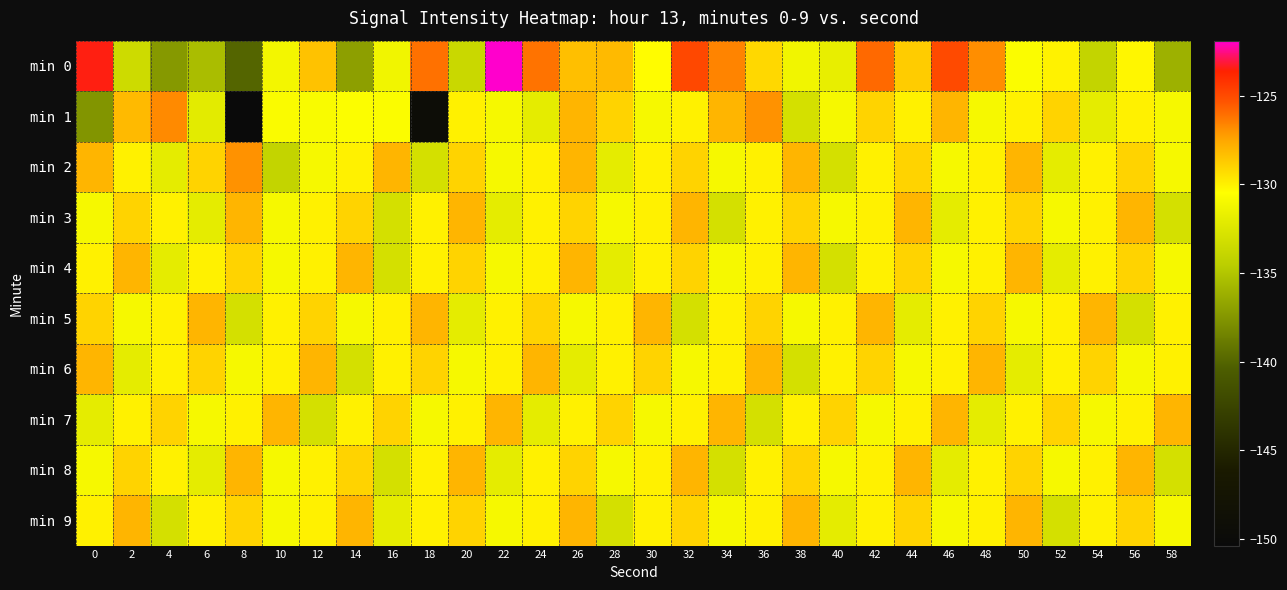

Reading right to left, extract all data points from this chart.

min 0: 58=-136.1	56=-130.2	54=-134.0	52=-130.1	50=-130.7	48=-126.9	46=-125.0	44=-128.7	42=-125.8	40=-131.8	38=-131.3	36=-129.2	34=-126.6	32=-124.9	30=-130.4	28=-128.2	26=-128.3	24=-126.2	22=-121.9	20=-133.7	18=-126.1	16=-131.3	14=-137.0	12=-128.4	10=-131.2	8=-140.0	6=-135.4	4=-137.3	2=-133.4	0=-123.5
min 1: 58=-131.0	56=-130.0	54=-132.0	52=-129.0	50=-130.0	48=-131.0	46=-128.0	44=-130.0	42=-129.0	40=-131.0	38=-133.0	36=-127.0	34=-128.0	32=-130.0	30=-131.0	28=-129.0	26=-128.0	24=-132.0	22=-131.0	20=-130.0	18=-149.3	16=-130.6	14=-130.6	12=-130.8	10=-130.7	8=-150.4	6=-132.1	4=-126.8	2=-128.2	0=-137.6
min 2: 58=-131.0	56=-129.0	54=-130.0	52=-132.0	50=-128.0	48=-130.0	46=-131.0	44=-129.0	42=-130.0	40=-133.0	38=-128.0	36=-130.0	34=-131.0	32=-129.0	30=-130.0	28=-132.0	26=-128.0	24=-130.0	22=-131.0	20=-129.0	18=-133.0	16=-128.0	14=-130.0	12=-131.0	10=-134.0	8=-127.0	6=-129.0	4=-132.0	2=-130.0	0=-128.0
min 3: 58=-133.0	56=-128.0	54=-130.0	52=-131.0	50=-129.0	48=-130.0	46=-132.0	44=-128.0	42=-130.0	40=-131.0	38=-129.0	36=-130.0	34=-133.0	32=-128.0	30=-130.0	28=-131.0	26=-129.0	24=-130.0	22=-132.0	20=-128.0	18=-130.0	16=-133.0	14=-129.0	12=-130.0	10=-131.0	8=-128.0	6=-132.0	4=-130.0	2=-129.0	0=-131.0
min 4: 58=-131.0	56=-129.0	54=-130.0	52=-132.0	50=-128.0	48=-130.0	46=-131.0	44=-129.0	42=-130.0	40=-133.0	38=-128.0	36=-130.0	34=-131.0	32=-129.0	30=-130.0	28=-132.0	26=-128.0	24=-130.0	22=-131.0	20=-129.0	18=-130.0	16=-133.0	14=-128.0	12=-130.0	10=-131.0	8=-129.0	6=-130.0	4=-132.0	2=-128.0	0=-130.0
min 5: 58=-130.0	56=-133.0	54=-128.0	52=-130.0	50=-131.0	48=-129.0	46=-130.0	44=-132.0	42=-128.0	40=-130.0	38=-131.0	36=-129.0	34=-130.0	32=-133.0	30=-128.0	28=-130.0	26=-131.0	24=-129.0	22=-130.0	20=-132.0	18=-128.0	16=-130.0	14=-131.0	12=-129.0	10=-130.0	8=-133.0	6=-128.0	4=-130.0	2=-131.0	0=-129.0
min 6: 58=-130.0	56=-131.0	54=-129.0	52=-130.0	50=-132.0	48=-128.0	46=-130.0	44=-131.0	42=-129.0	40=-130.0	38=-133.0	36=-128.0	34=-130.0	32=-131.0	30=-129.0	28=-130.0	26=-132.0	24=-128.0	22=-130.0	20=-131.0	18=-129.0	16=-130.0	14=-133.0	12=-128.0	10=-130.0	8=-131.0	6=-129.0	4=-130.0	2=-132.0	0=-128.0
min 7: 58=-128.0	56=-130.0	54=-131.0	52=-129.0	50=-130.0	48=-132.0	46=-128.0	44=-130.0	42=-131.0	40=-129.0	38=-130.0	36=-133.0	34=-128.0	32=-130.0	30=-131.0	28=-129.0	26=-130.0	24=-132.0	22=-128.0	20=-130.0	18=-131.0	16=-129.0	14=-130.0	12=-133.0	10=-128.0	8=-130.0	6=-131.0	4=-129.0	2=-130.0	0=-132.0
min 8: 58=-133.0	56=-128.0	54=-130.0	52=-131.0	50=-129.0	48=-130.0	46=-132.0	44=-128.0	42=-130.0	40=-131.0	38=-129.0	36=-130.0	34=-133.0	32=-128.0	30=-130.0	28=-131.0	26=-129.0	24=-130.0	22=-132.0	20=-128.0	18=-130.0	16=-133.0	14=-129.0	12=-130.0	10=-131.0	8=-128.0	6=-132.0	4=-130.0	2=-129.0	0=-131.0
min 9: 58=-131.0	56=-129.0	54=-130.0	52=-133.0	50=-128.0	48=-130.0	46=-131.0	44=-129.0	42=-130.0	40=-132.0	38=-128.0	36=-130.0	34=-131.0	32=-129.0	30=-130.0	28=-133.0	26=-128.0	24=-130.0	22=-131.0	20=-129.0	18=-130.0	16=-132.0	14=-128.0	12=-130.0	10=-131.0	8=-129.0	6=-130.0	4=-133.0	2=-128.0	0=-130.0